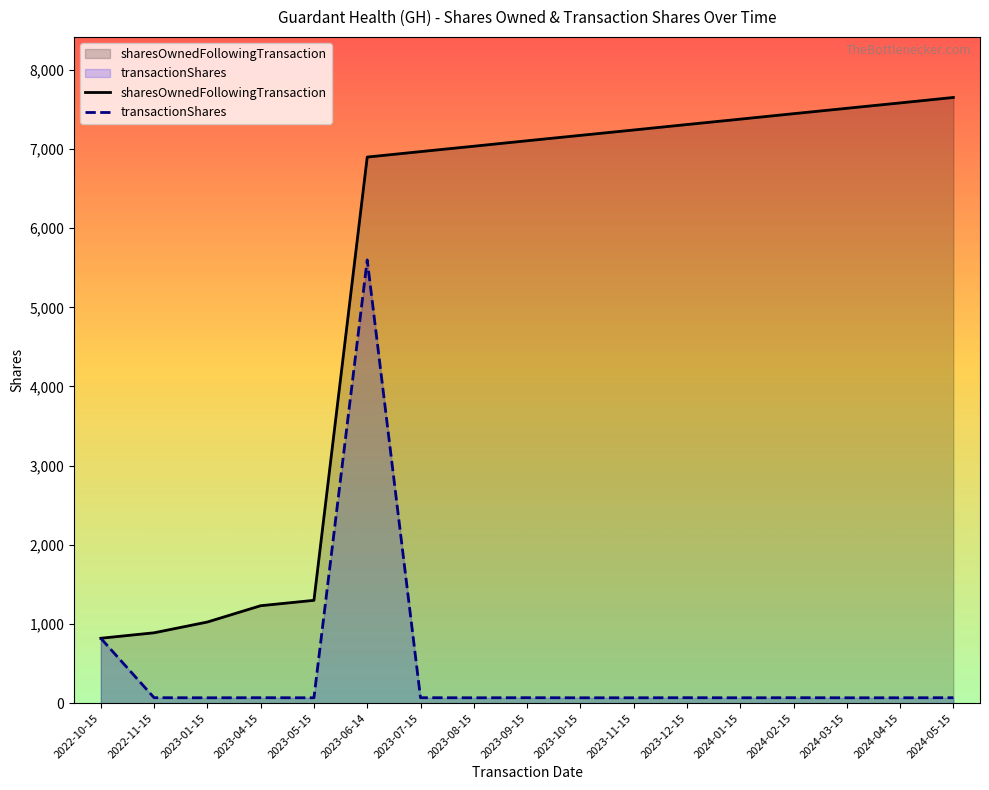

Where does the transactionShares series first go above 69?

2022-10-15